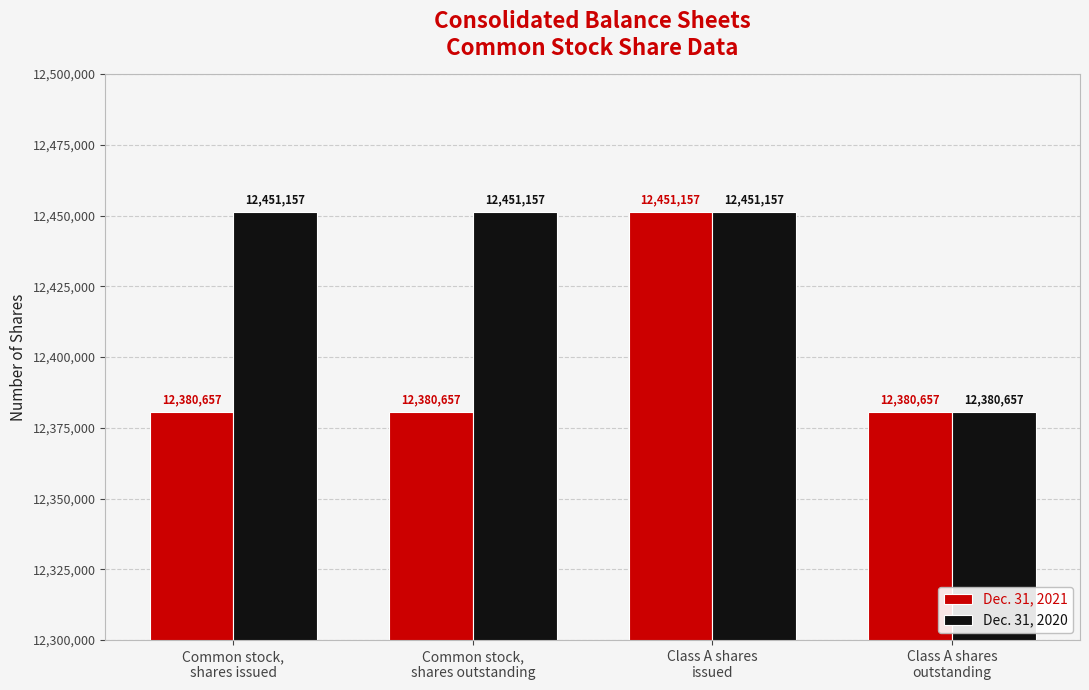

What is the value of the Dec. 31, 2020 bar at the 2nd from the left?

12451157